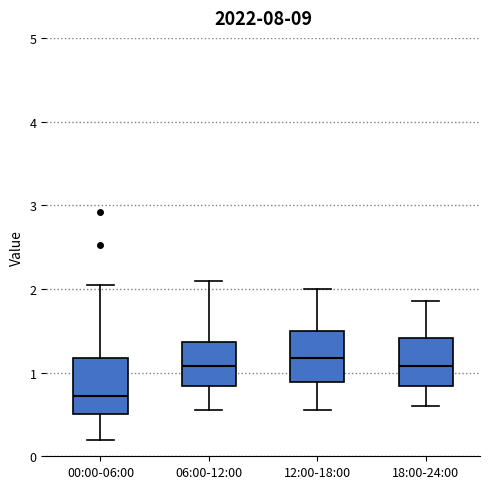

Which box's median line is the lowest?

00:00-06:00